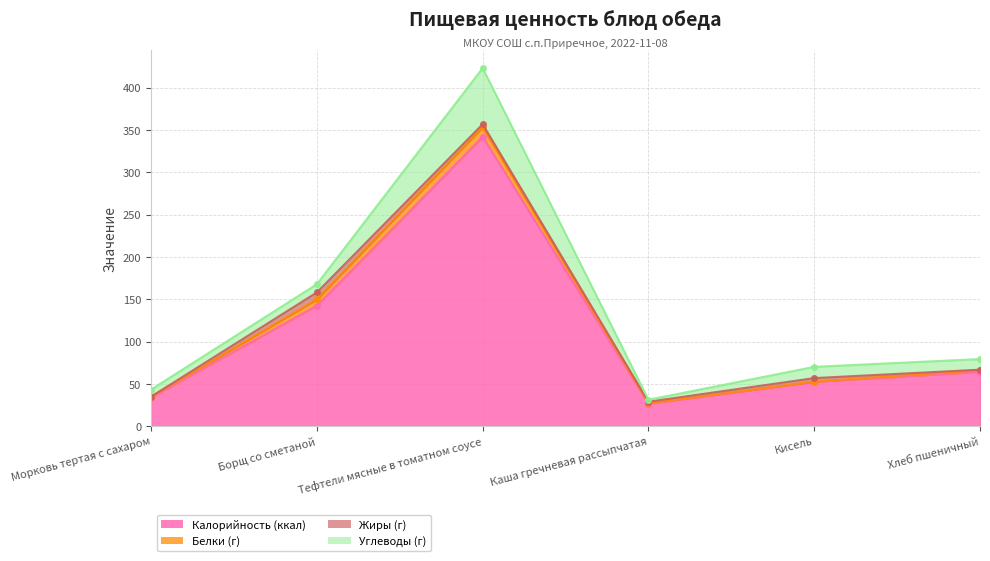

How many interior local peaks does the Калорийность (ккал) series have?

1